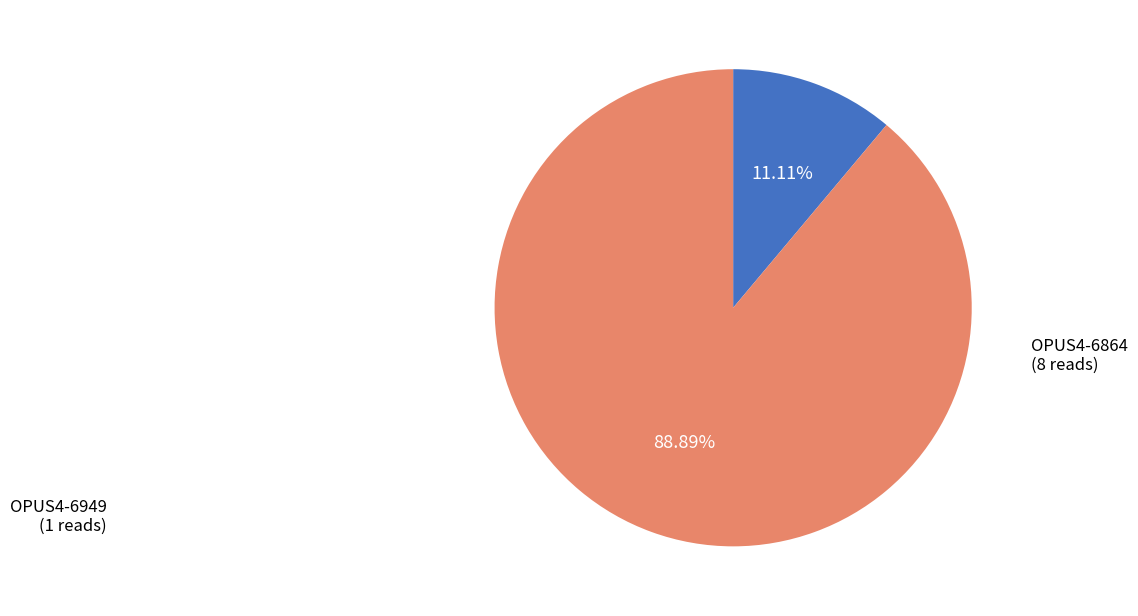

Rank the categories by value from highest to lowest.

OPUS4-6864, OPUS4-6949